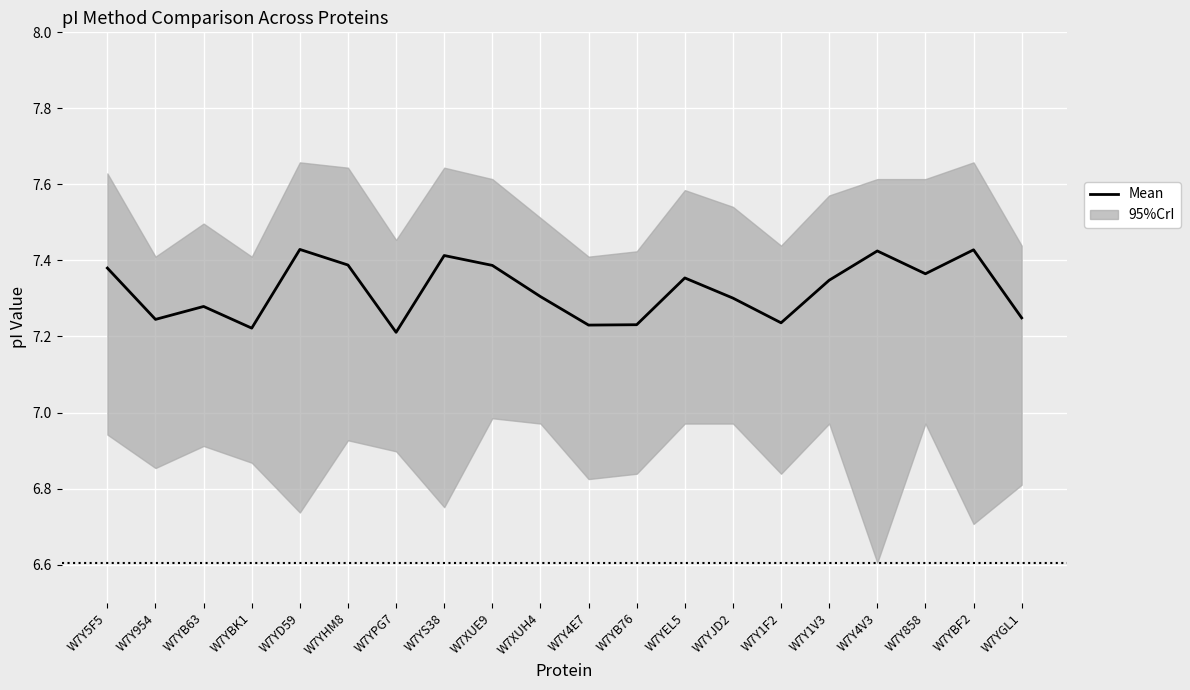

Reading right to left, what are all the values shown in this chart?

7.2	7.4	7.4	7.4	7.3	7.2	7.3	7.4	7.2	7.2	7.3	7.4	7.4	7.2	7.4	7.4	7.2	7.3	7.2	7.4